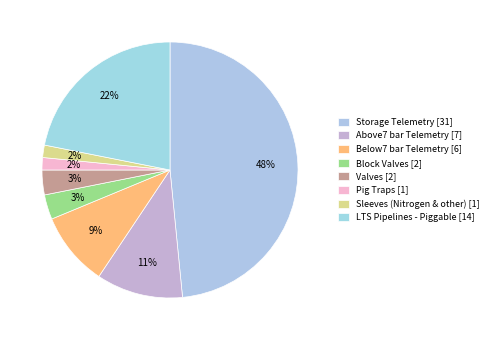

True or false: Pig Traps accounts for 2% of the total.

True